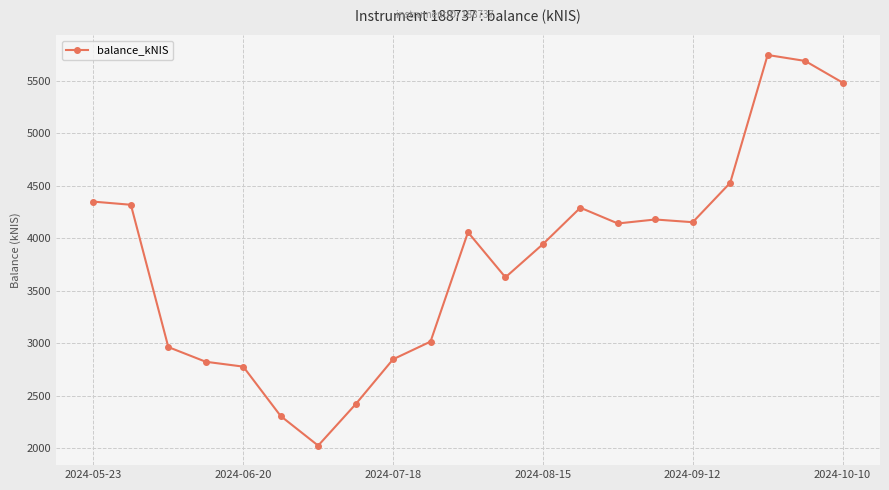

What is the smallest value displayed?

2027.3